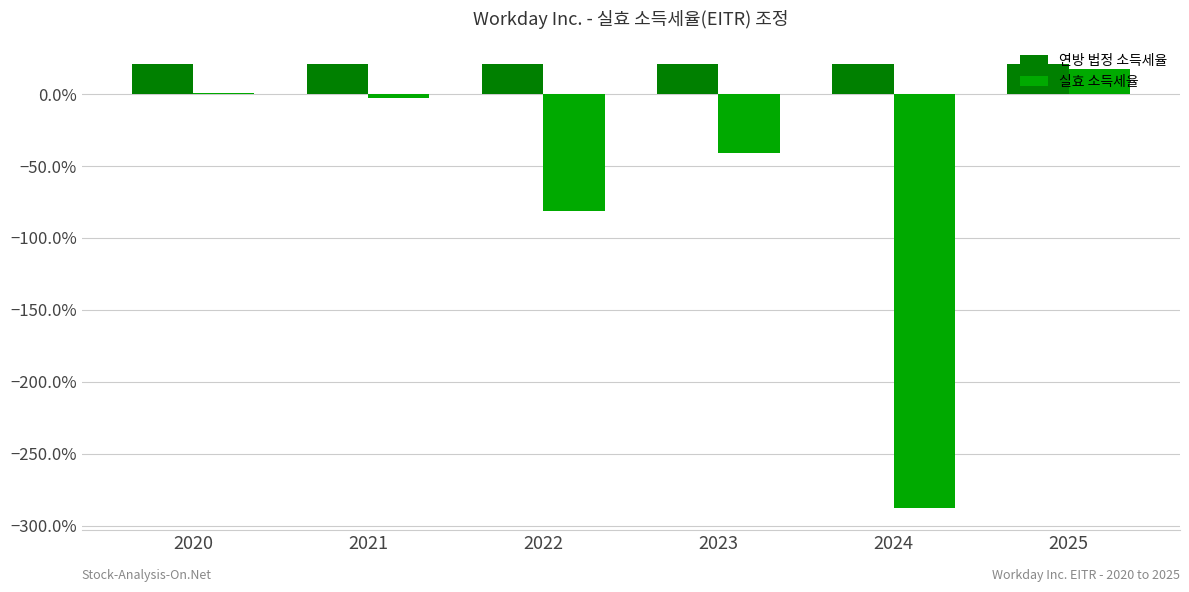

What are all the series names shown in the legend?

연방 법정 소득세율, 실효 소득세율